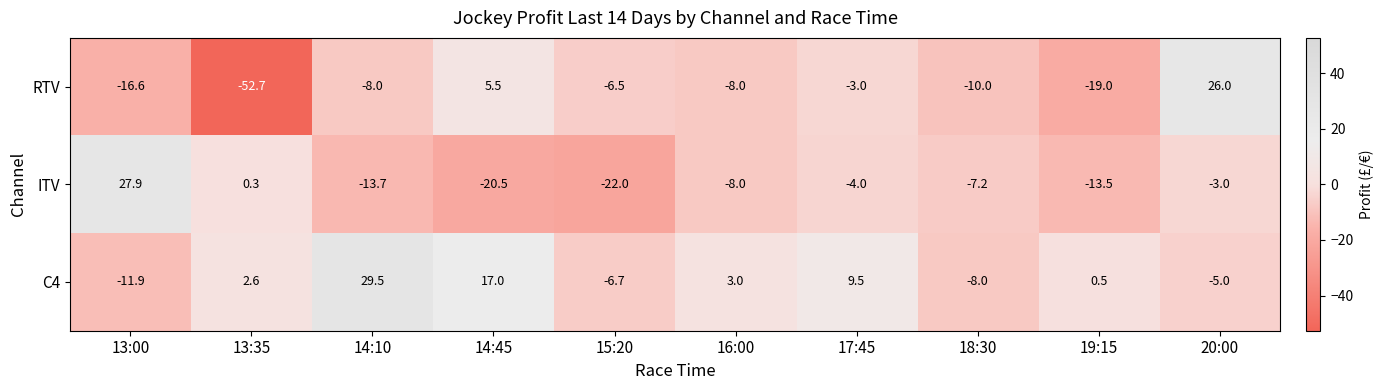

Count the number of categories in the chart.

10